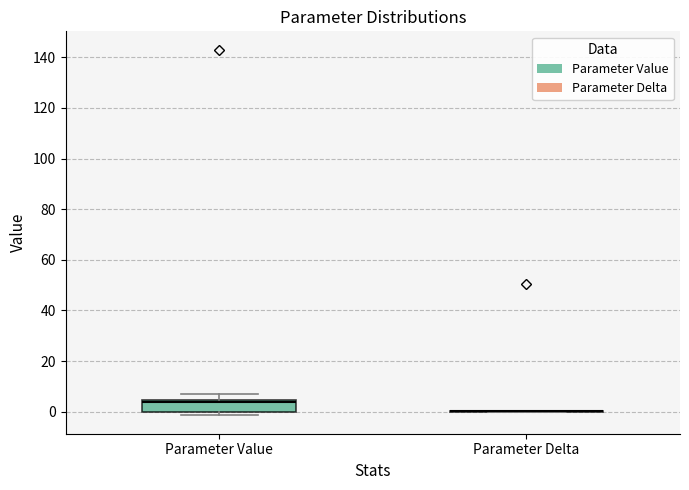

Reading left to right, transcribe this box plot: for each box, give where its median line is, the range the box spans, and where its two whiskers end, as read against the y-axis. The values are not printed on the chart, so give them approximately, as read against the axis.

Parameter Value: median 4 (just below the box's upper edge), box 0 to 4, whiskers -2 to 6
Parameter Delta: box collapsed to a line at 0, whiskers 0 to 0